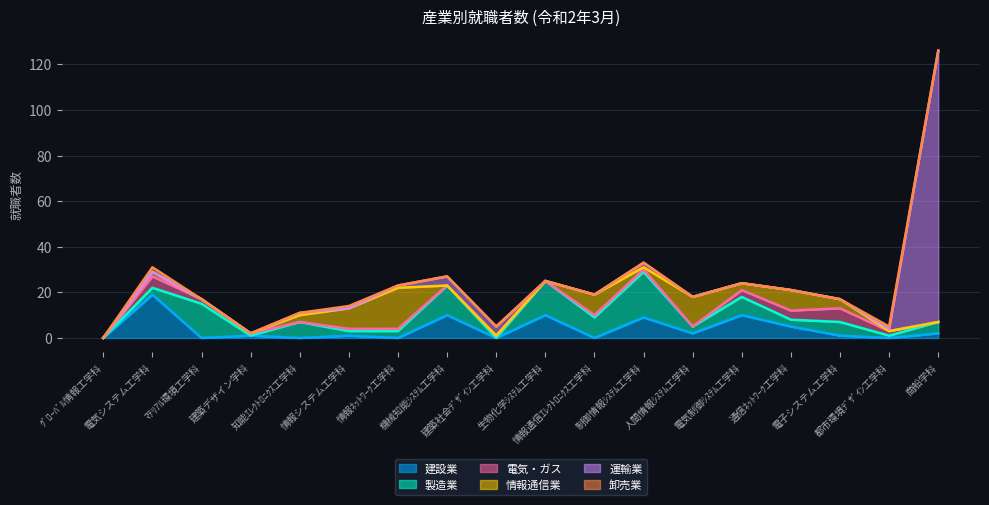

Is it true that 卸売業 equals 0 at 電子システム工学科?

True